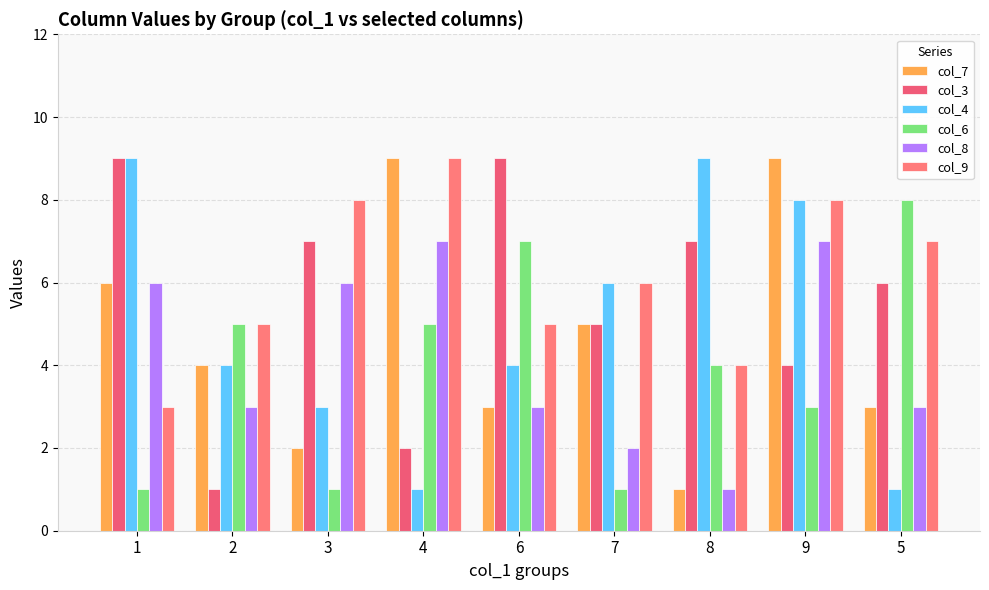

Is the value of col_4 at 9 greater than the value of col_8 at 5?

Yes